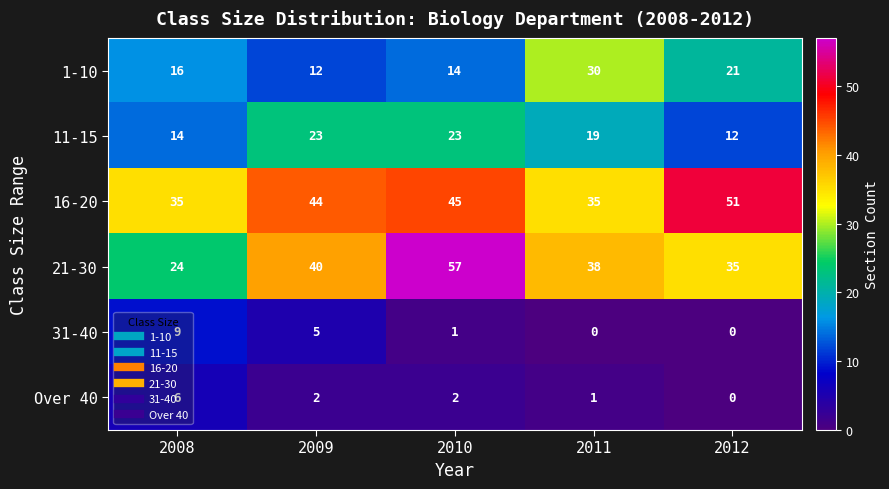

What value does the 31-40 series have at 2009?

5